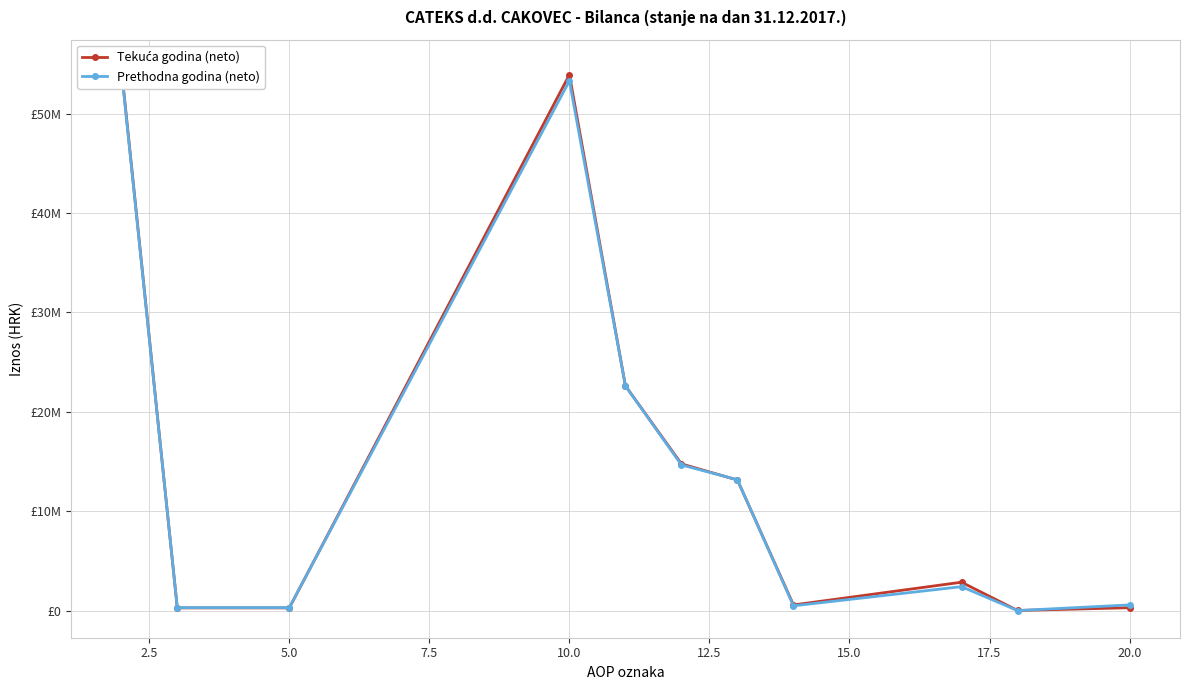

The Tekuća godina (neto) series shows 390055 at 5.0. True or false?

False